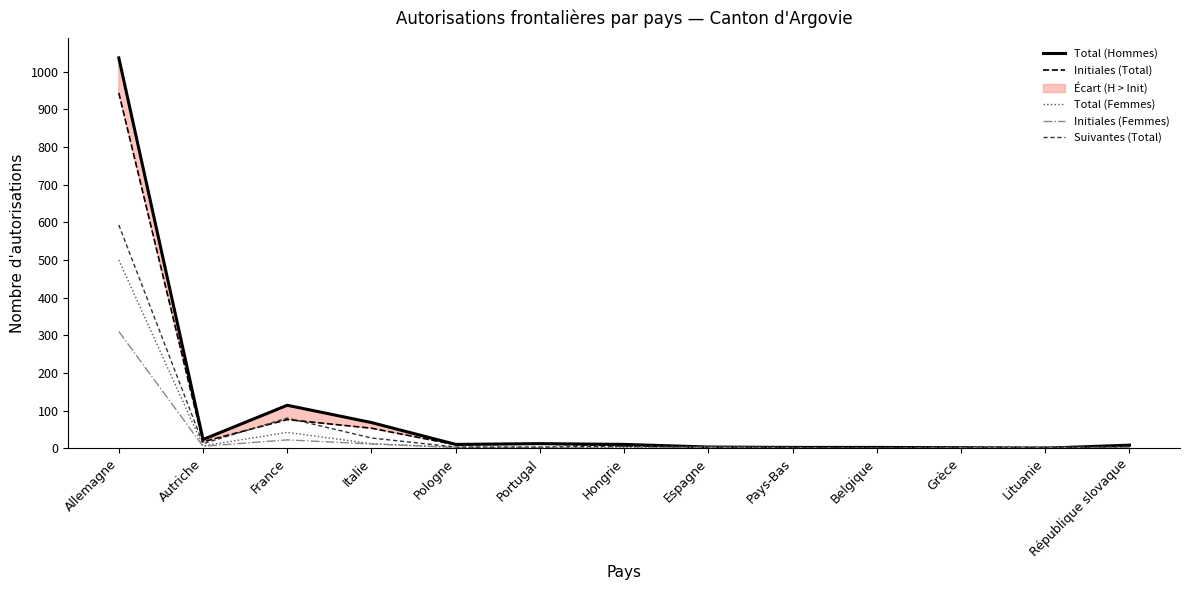

What value does the Initiales (Total) series have at Italie, to the nearest 50?

50